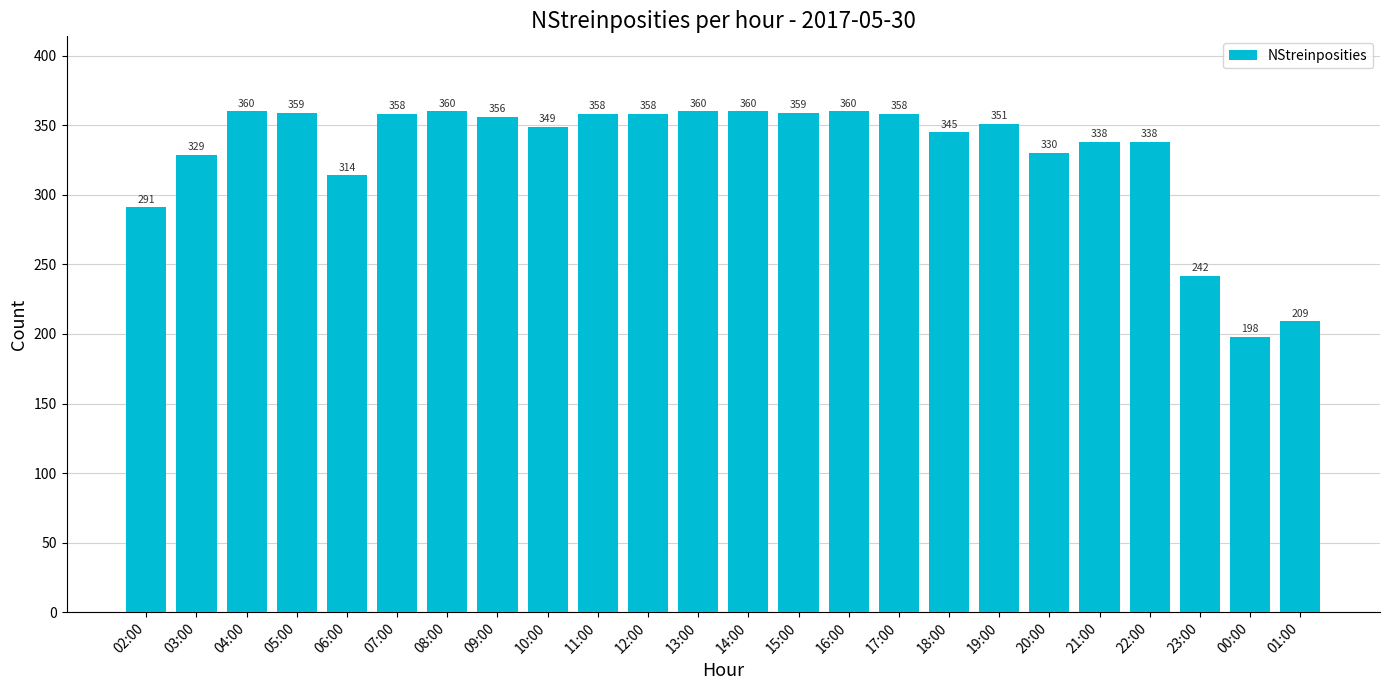

What is the sum of the values at 07:00 and 01:00?

567